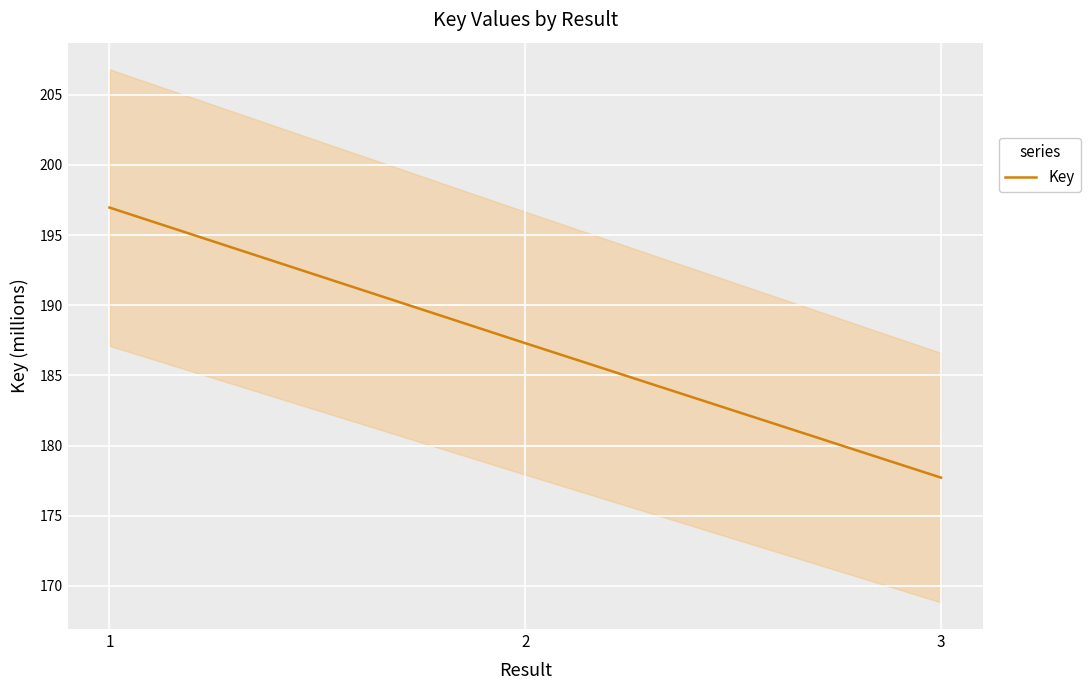

List the labels in order of value, largest first.

1, 2, 3